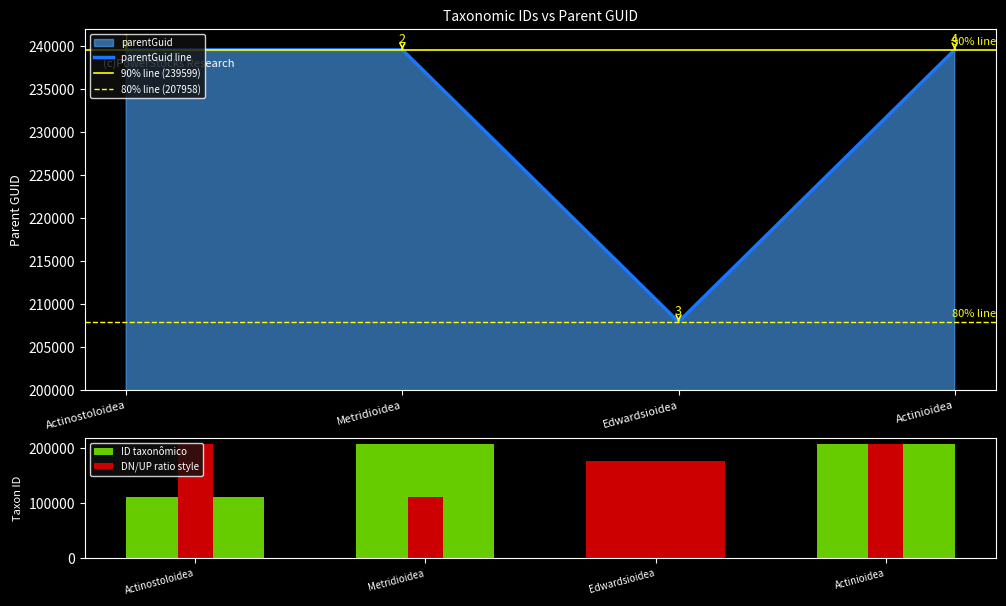

What is the sum of all values?

926755